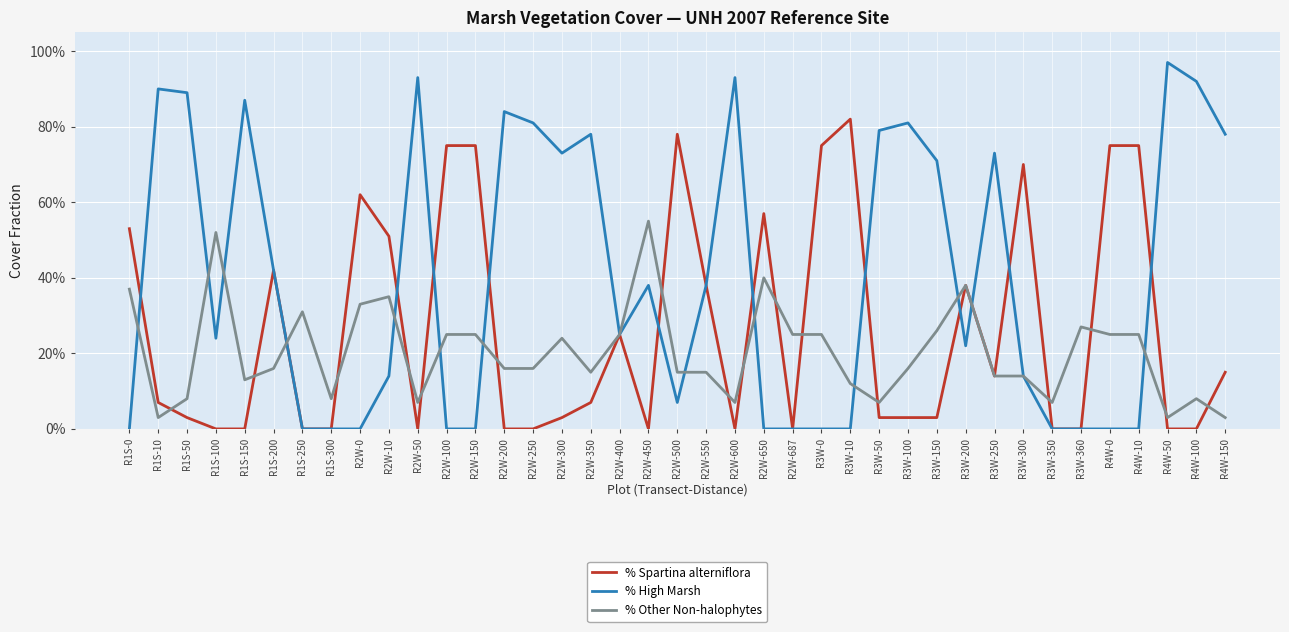

Which has a higher value, R2W-0 or R2W-150?

R2W-150